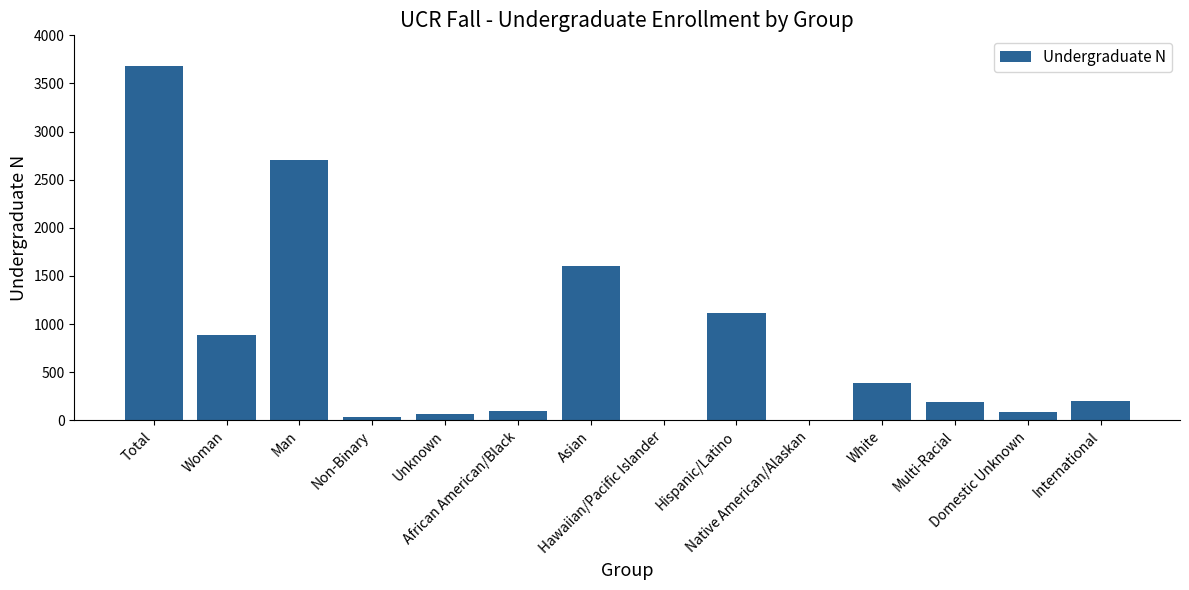

What is the maximum value shown in the chart?

3680